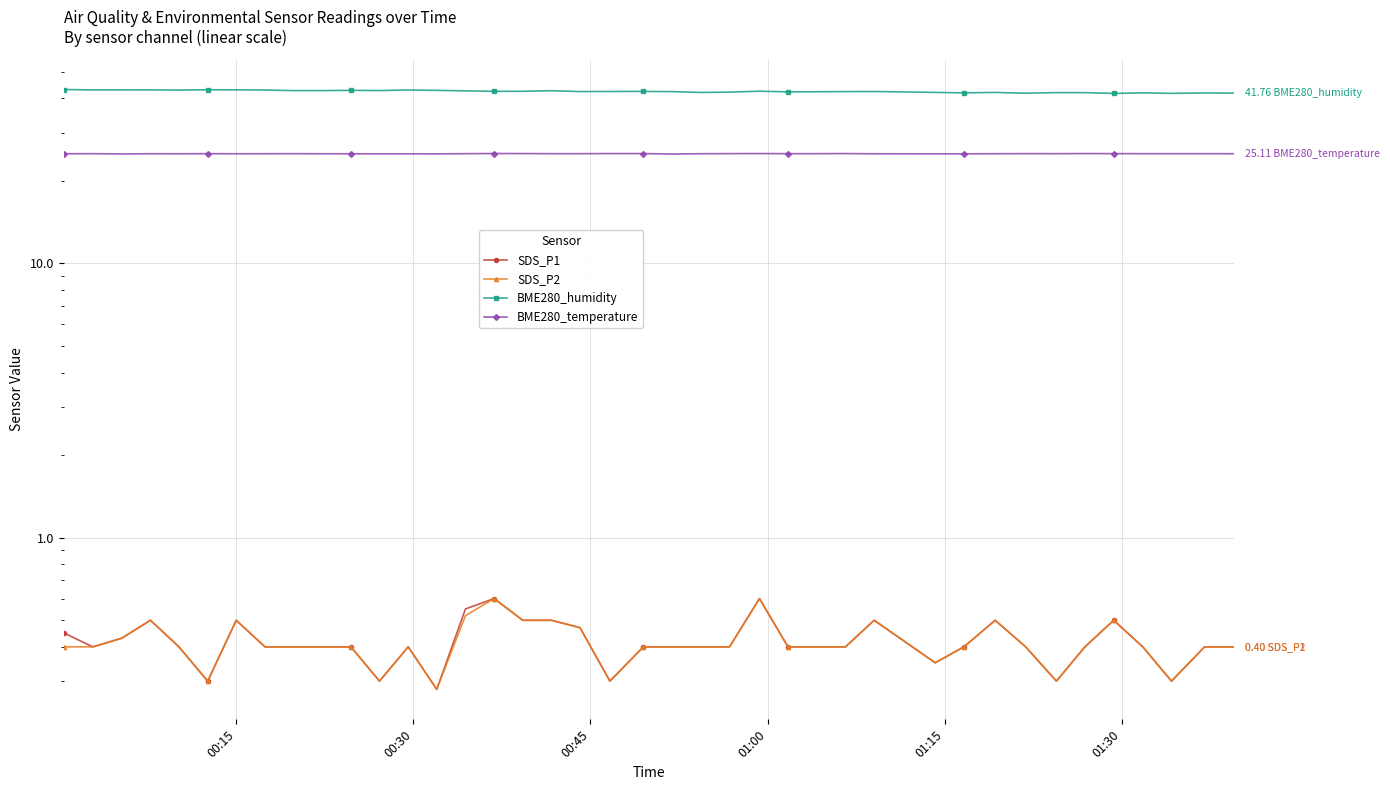

In BME280_temperature, how many points are lower than both neighbors (excluding endpoints)?

6